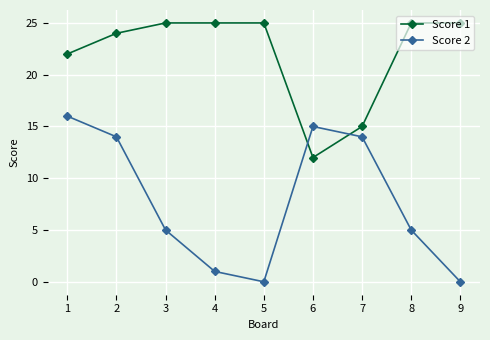

What is the maximum value shown in the chart?

25